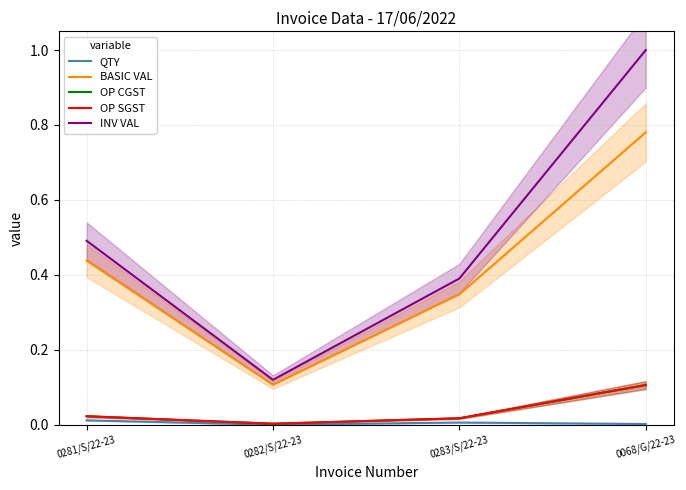

What is the label of the 4th point from the left?

0068/G/22-23